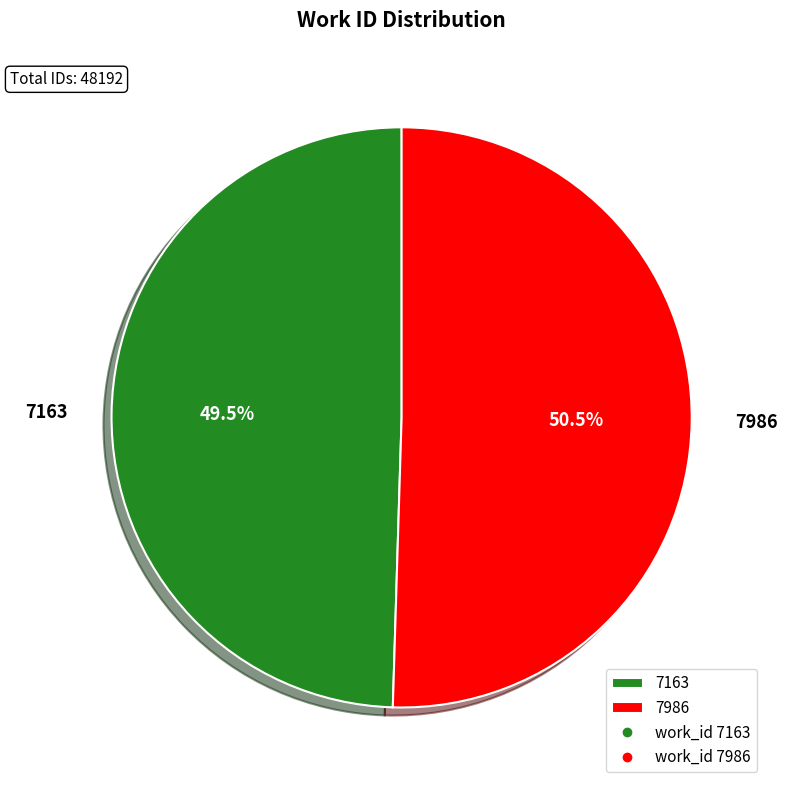

Which has a higher value, 7163 or 7986?

7986